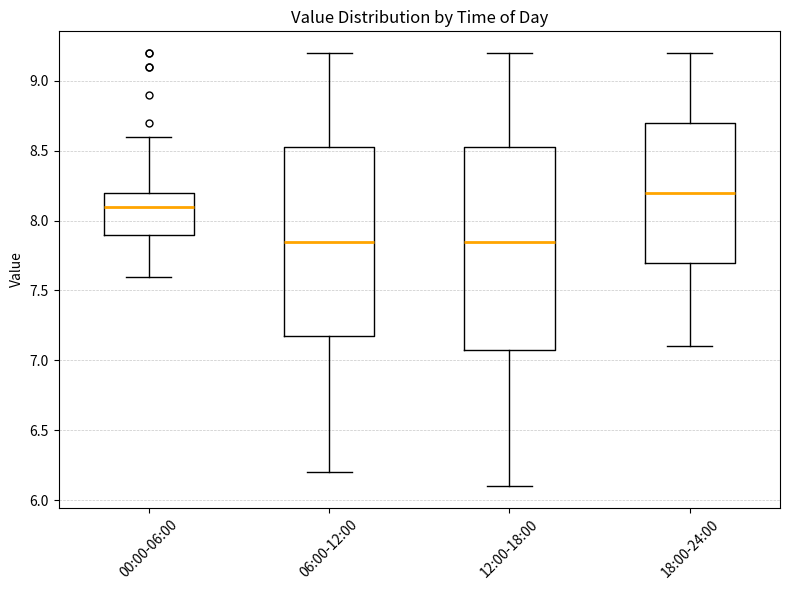

Reading left to right, transcribe this box plot: for each box, give where its median line is, the range the box spans, and where its two whiskers end, as read against the y-axis. The values are not printed on the chart, so give them approximately, as read against the axis.

00:00-06:00: median 8.10, box 7.90 to 8.20, whiskers 7.60 to 8.60
06:00-12:00: median 7.85, box 7.20 to 8.55, whiskers 6.20 to 9.20
12:00-18:00: median 7.85, box 7.10 to 8.55, whiskers 6.10 to 9.20
18:00-24:00: median 8.20, box 7.70 to 8.70, whiskers 7.10 to 9.20